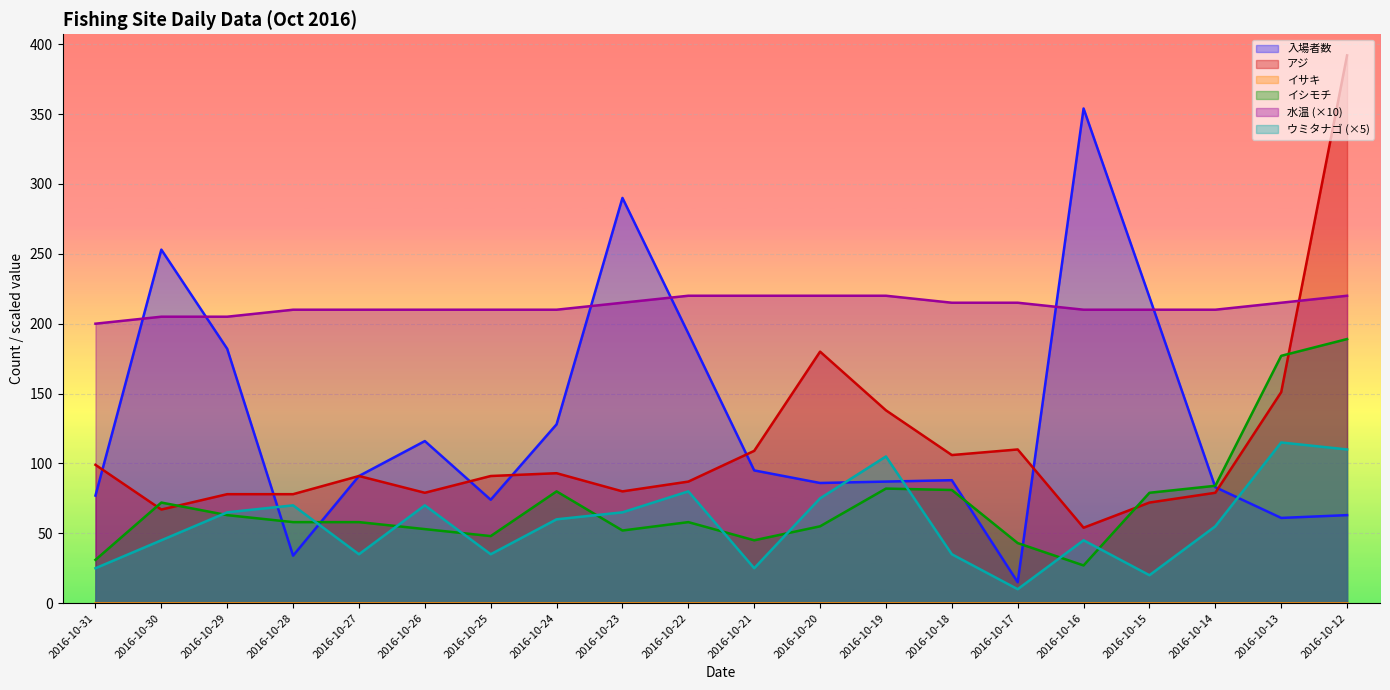

Which series has the widest spread of values?

入場者数